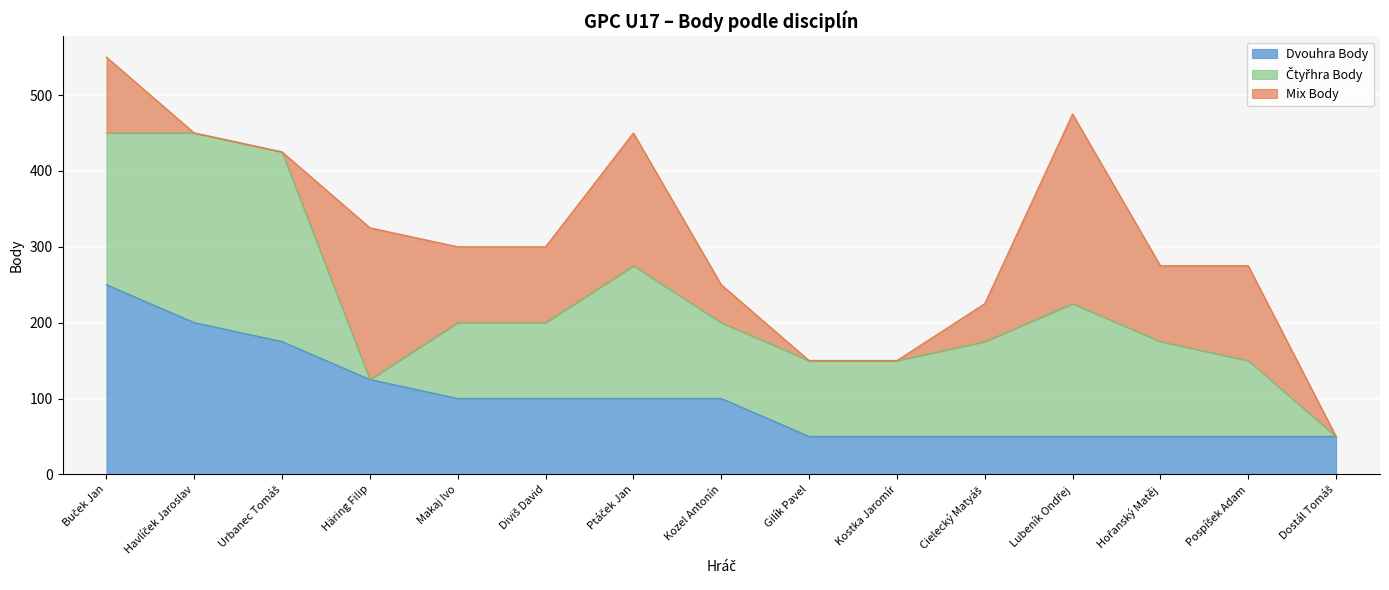

At how many categories does at least one series exceed 84?

14